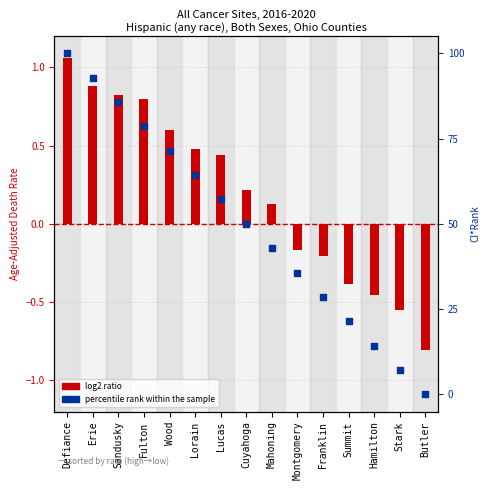

Which series contains the highest Y value?

percentile rank within the sample